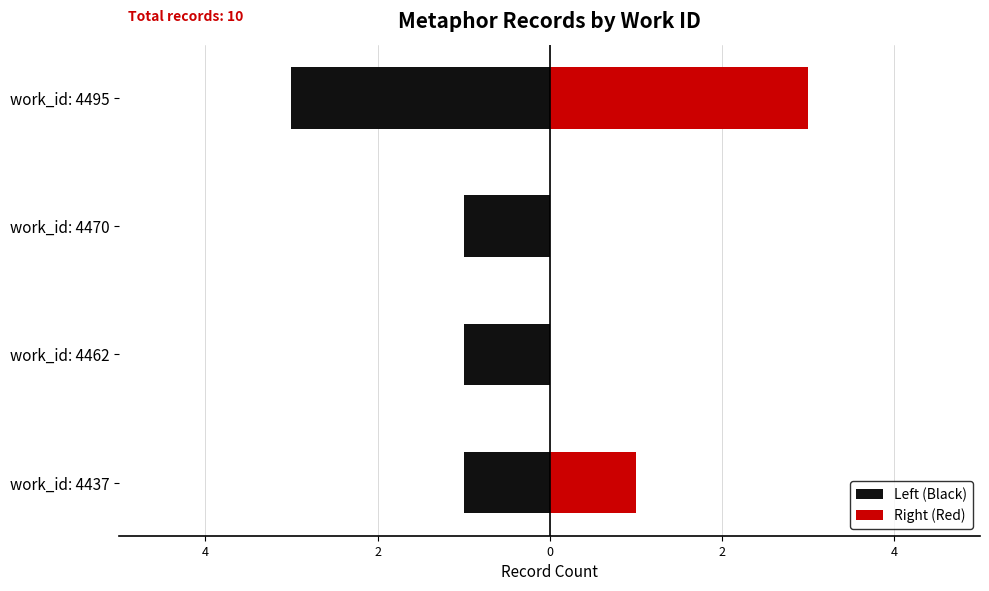

Count the number of categories in the chart.

4